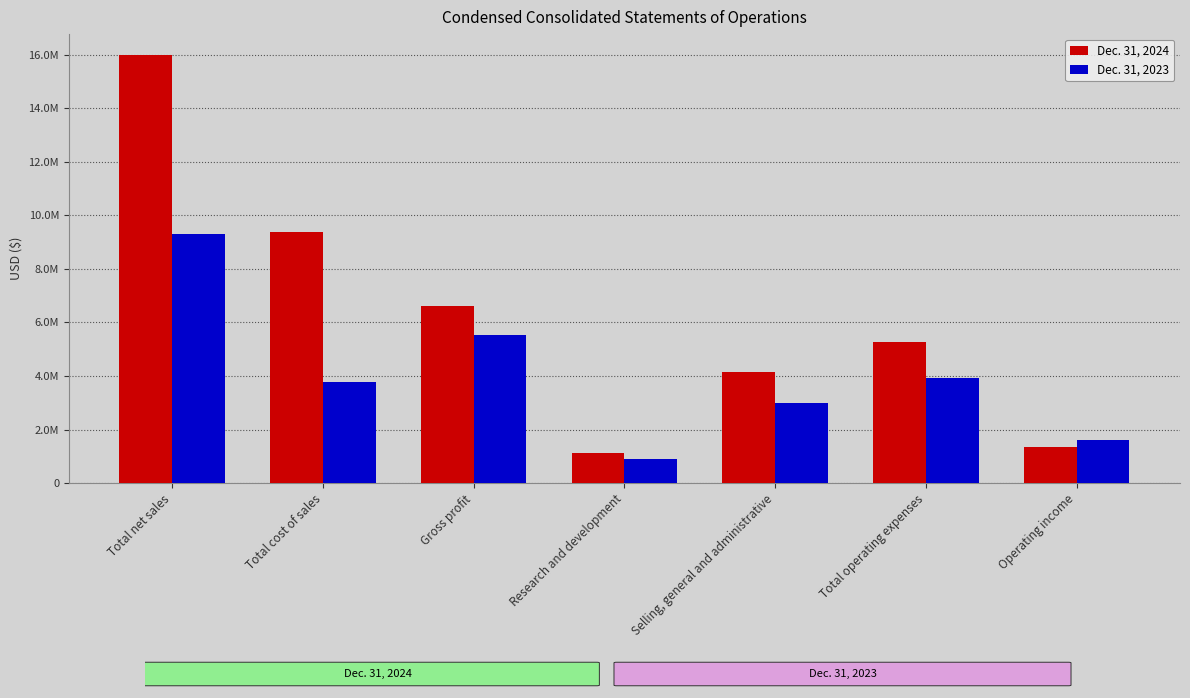

Is the value of Dec. 31, 2023 at Total net sales greater than the value of Dec. 31, 2024 at Gross profit?

Yes